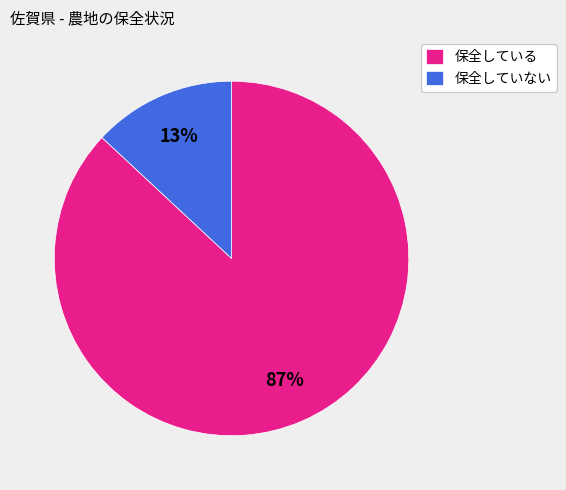

Is it true that 保全していない is 13% of the pie?

True